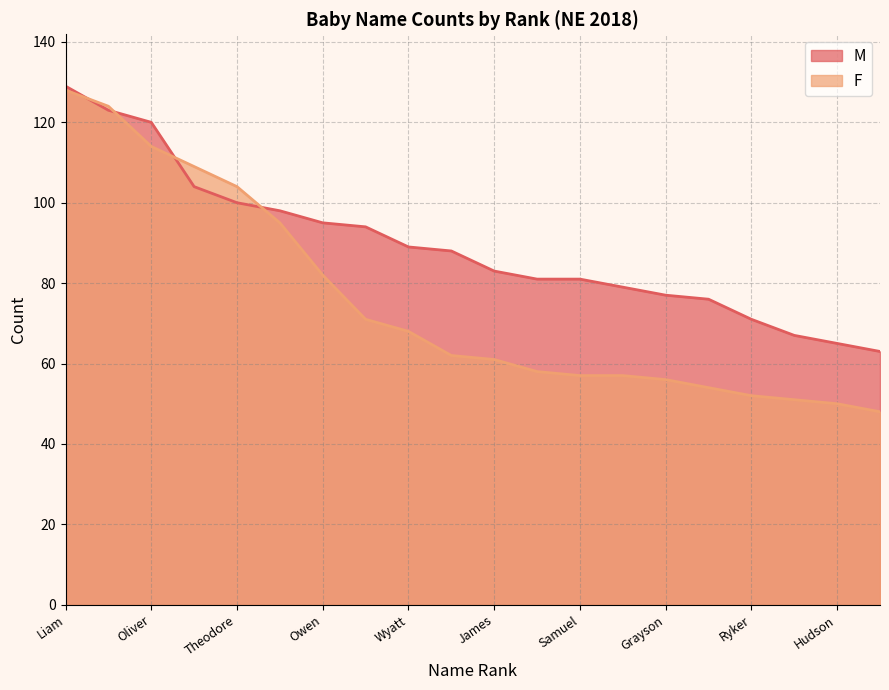

The value of M at Grayson is 77. True or false?

True